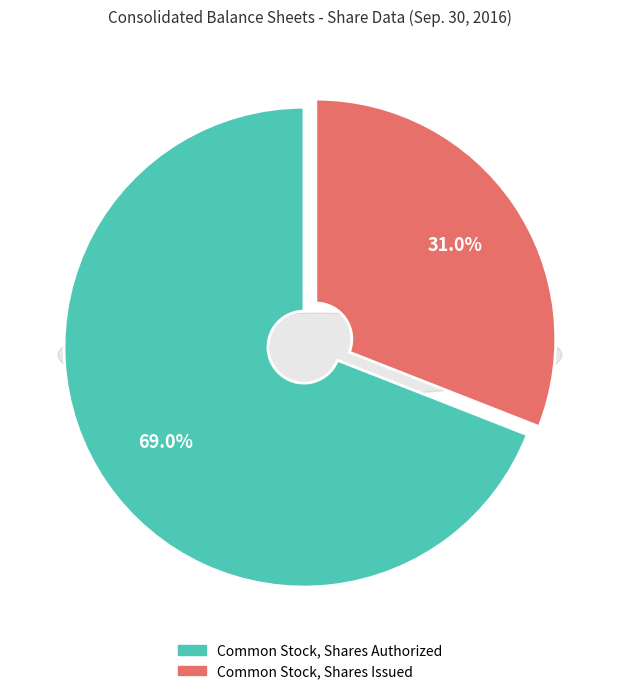

To the nearest percent, what is the difference between the Common Stock, Shares Authorized and Common Stock, Shares Issued slice percentages?

38%